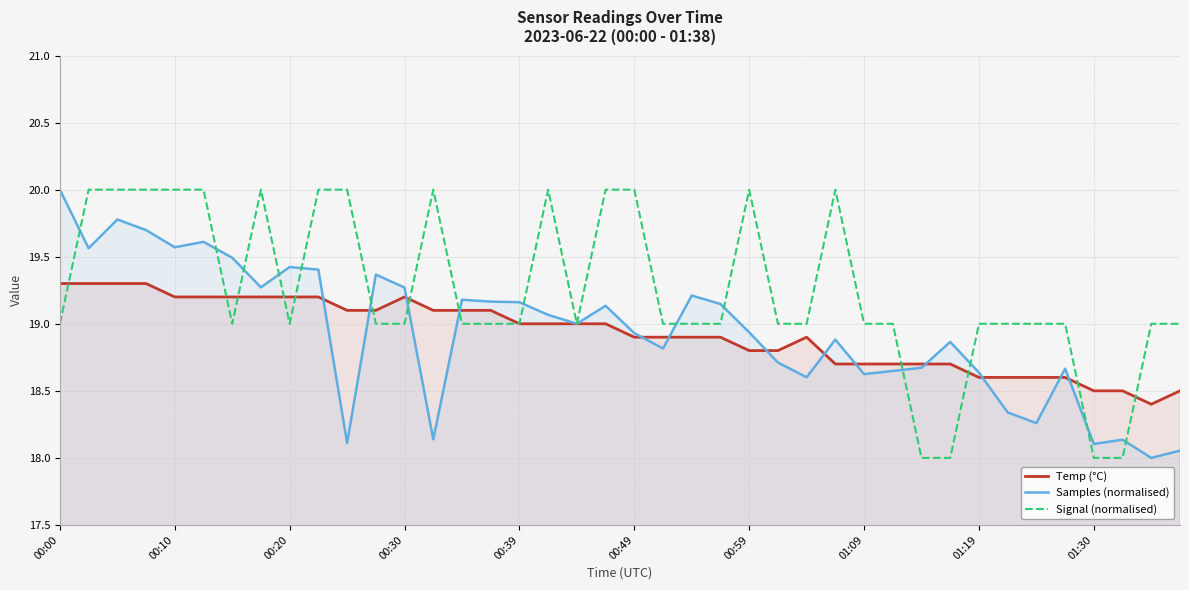

Is it true that Temp (°C) equals 26.6 at 00:59?

False